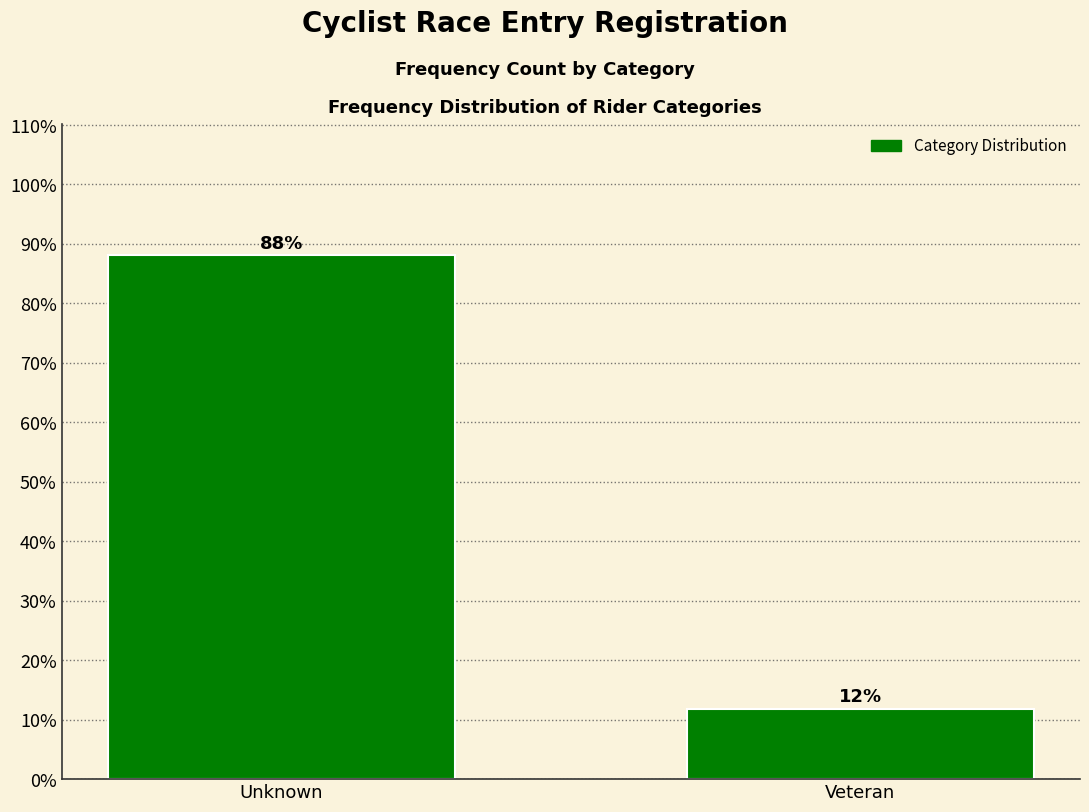

Where does the data first go above 88?

Unknown